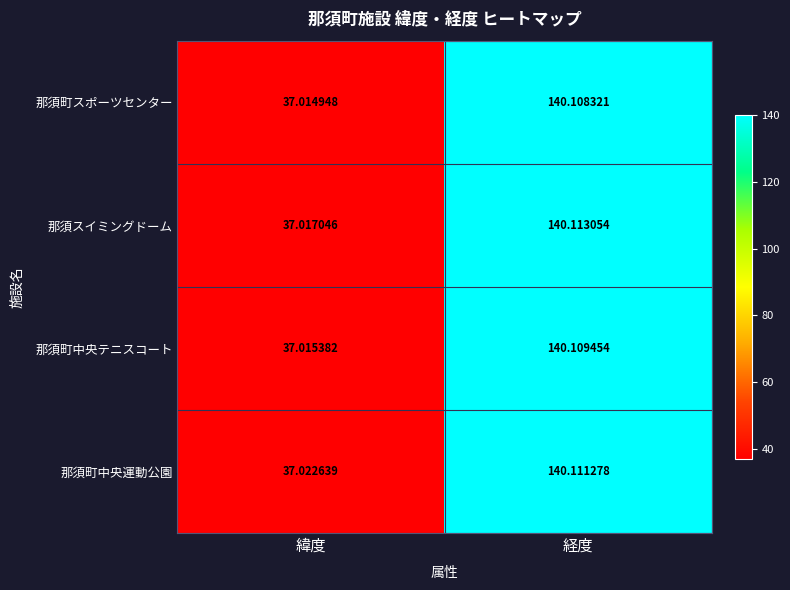

How many values in the 那須町スポーツセンター series exceed 140?

1